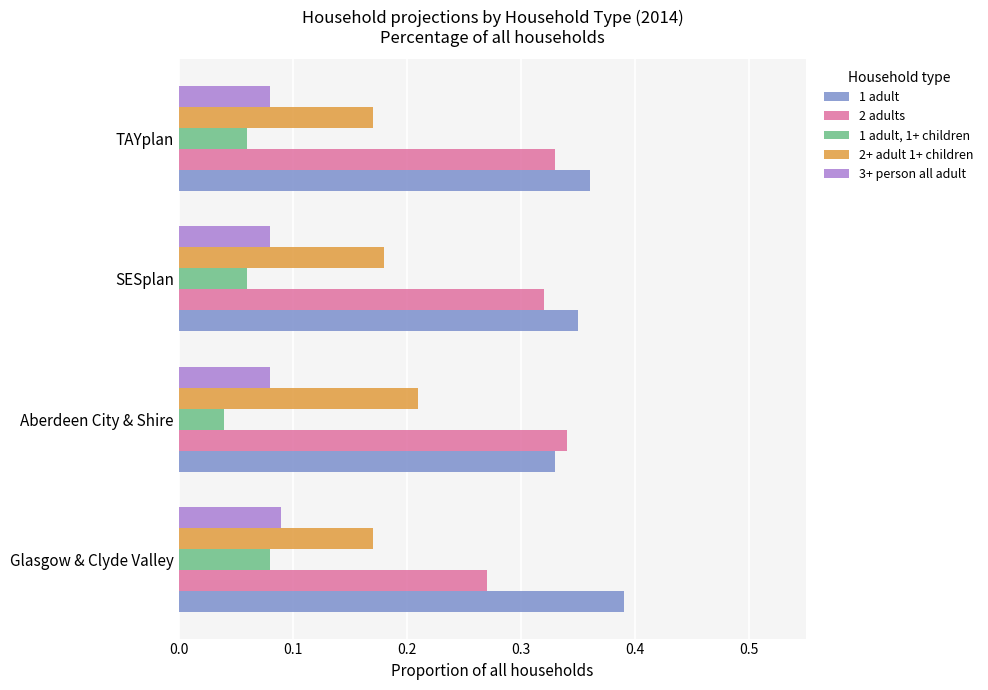

How many 3+ person all adult values are between 0 and 1?

4